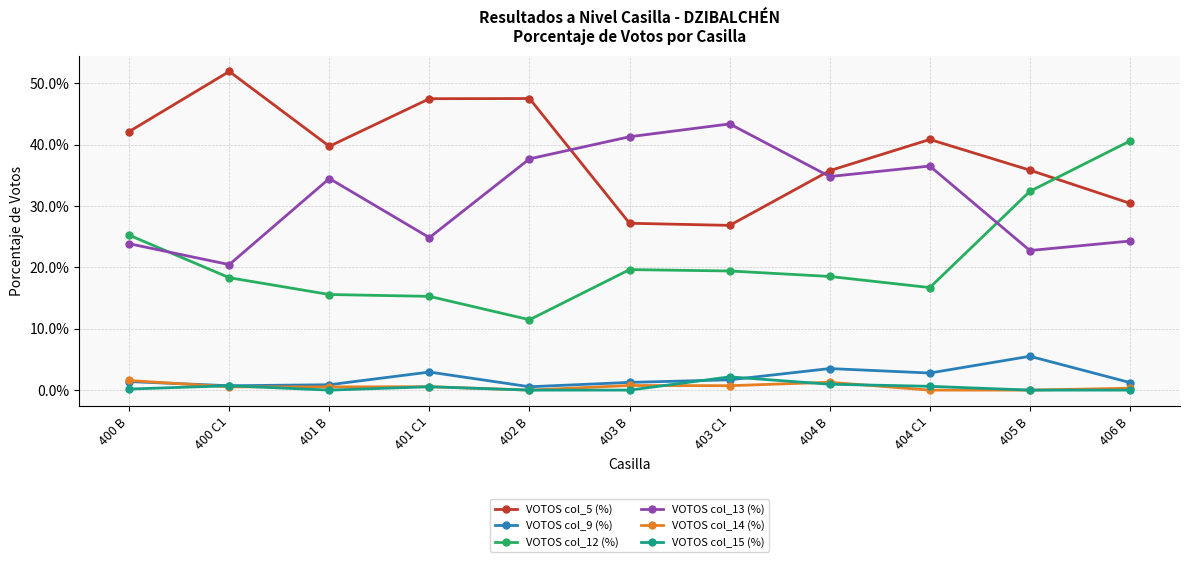

Which series changed the most between 400 C1 and 402 B?

VOTOS col_13 (%)